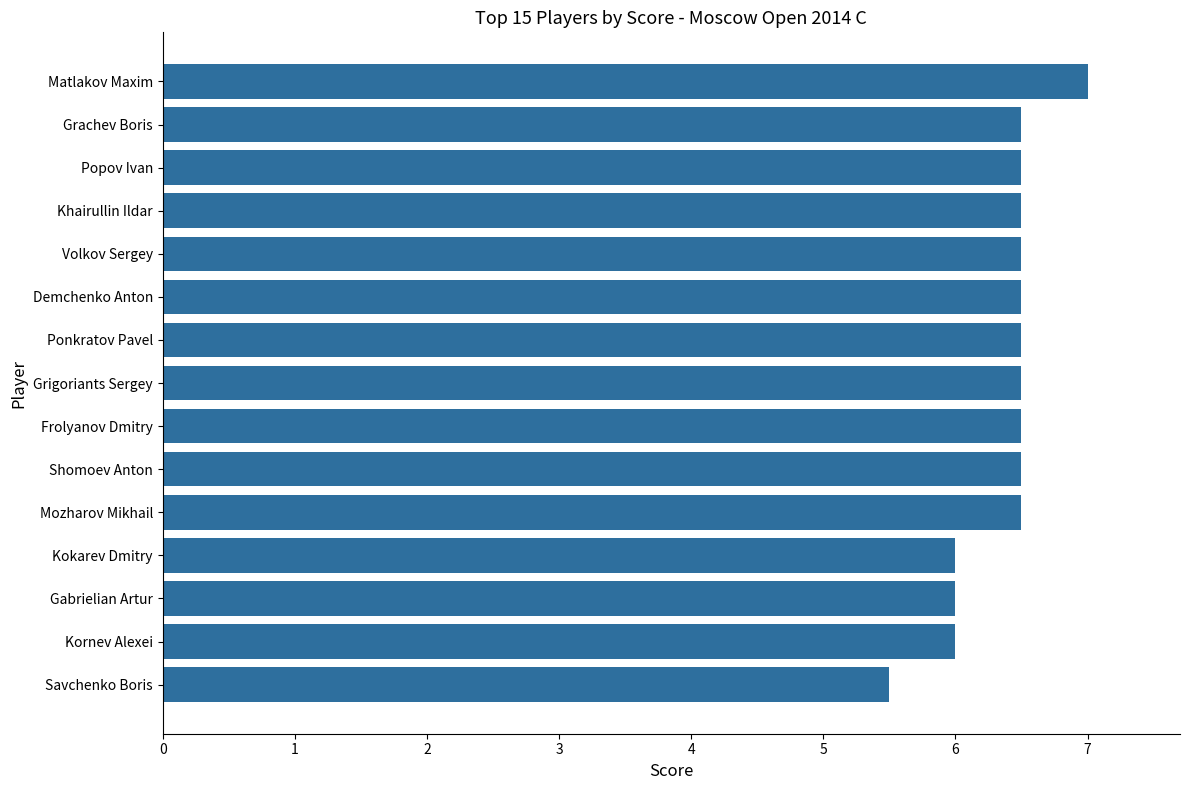

What is the average value?

6.4